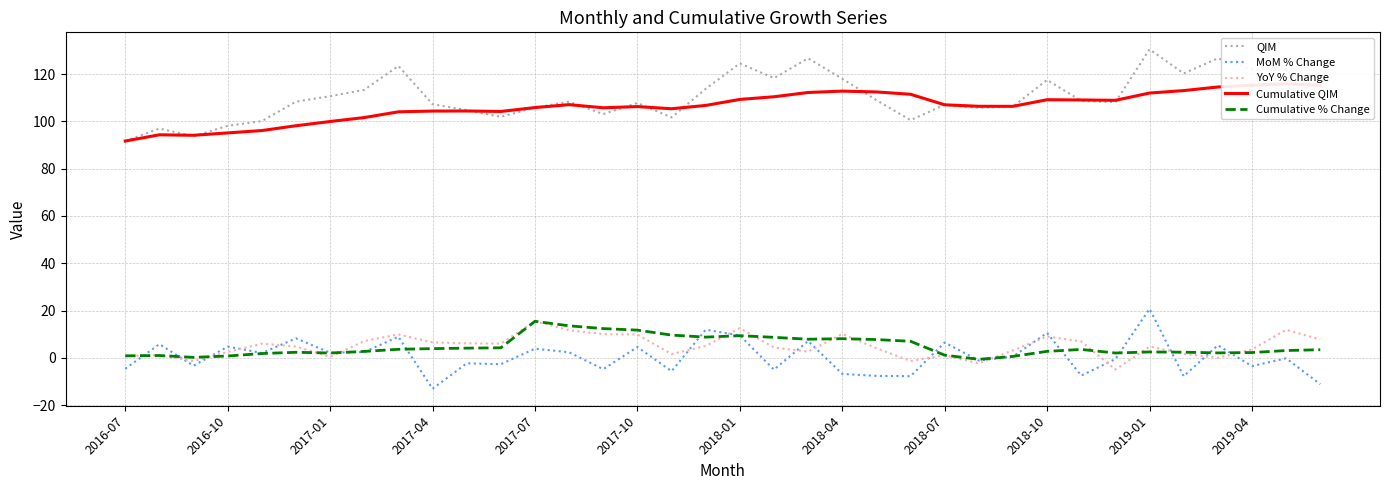

Read the Cumulative QIM value at 17.

106.8